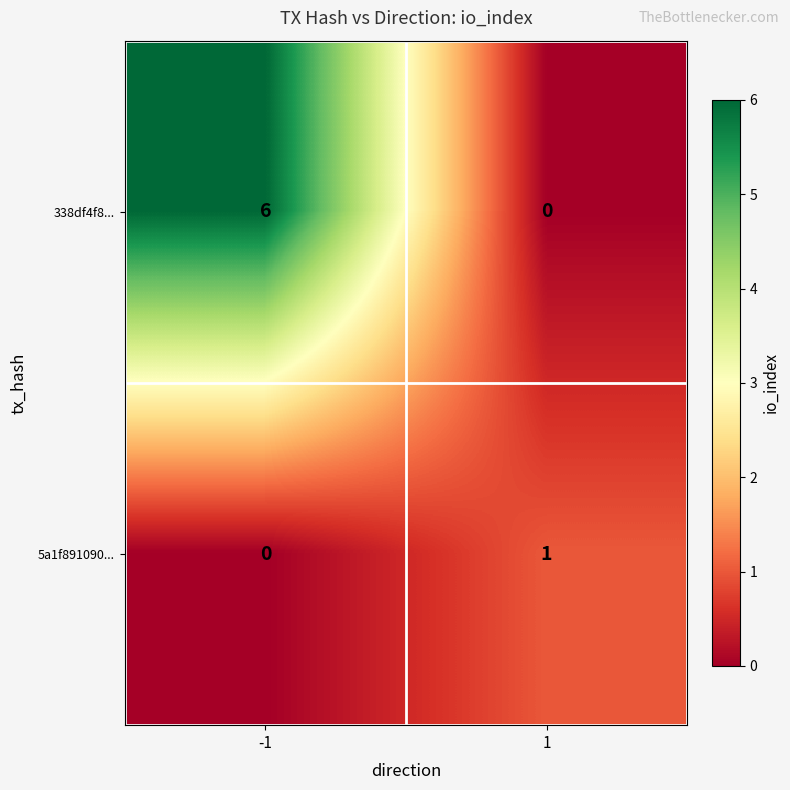

What is the average value of the 338df4f8... series?

3